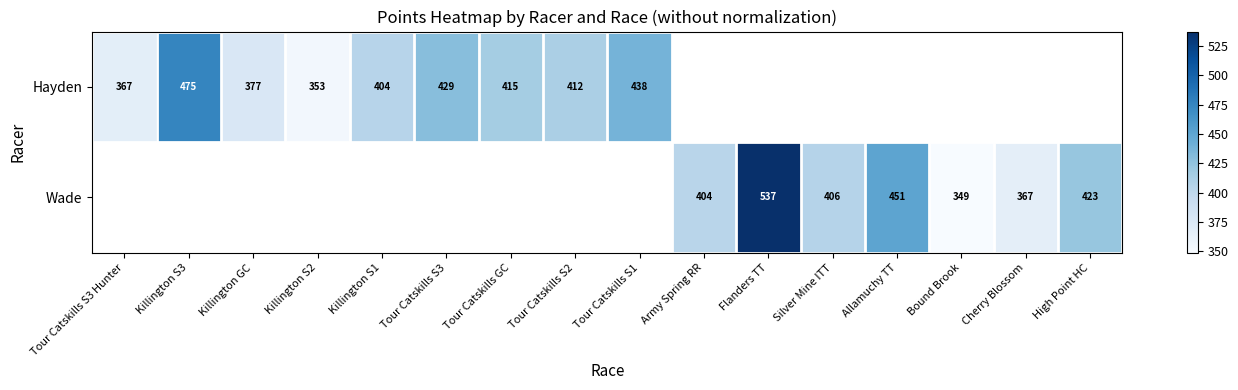

How many values in Wade are above zero?

7